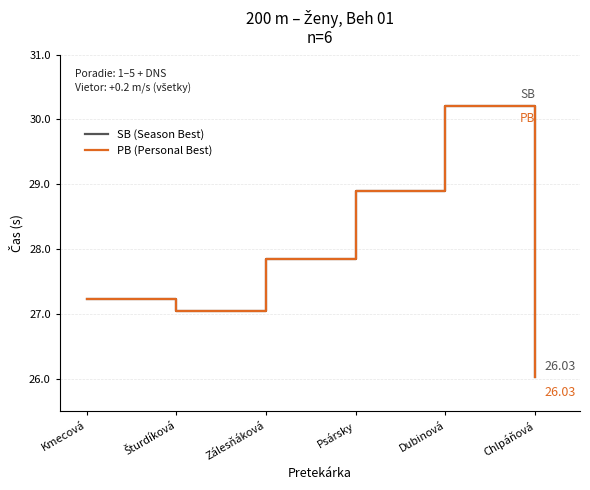

Is it true that SB (Season Best) equals 9.6 at Zálesňáková?

False